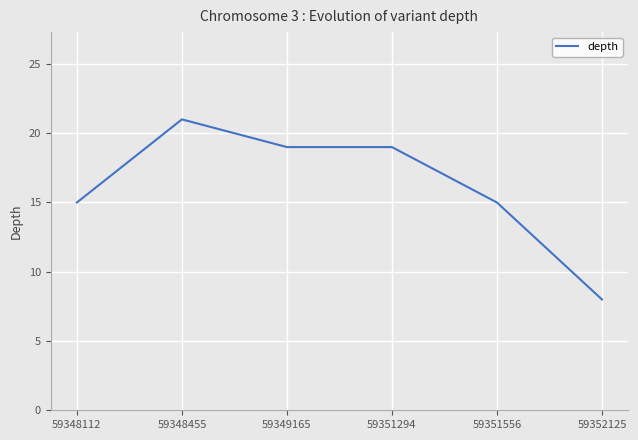

The value at 59349165 is 29. True or false?

False